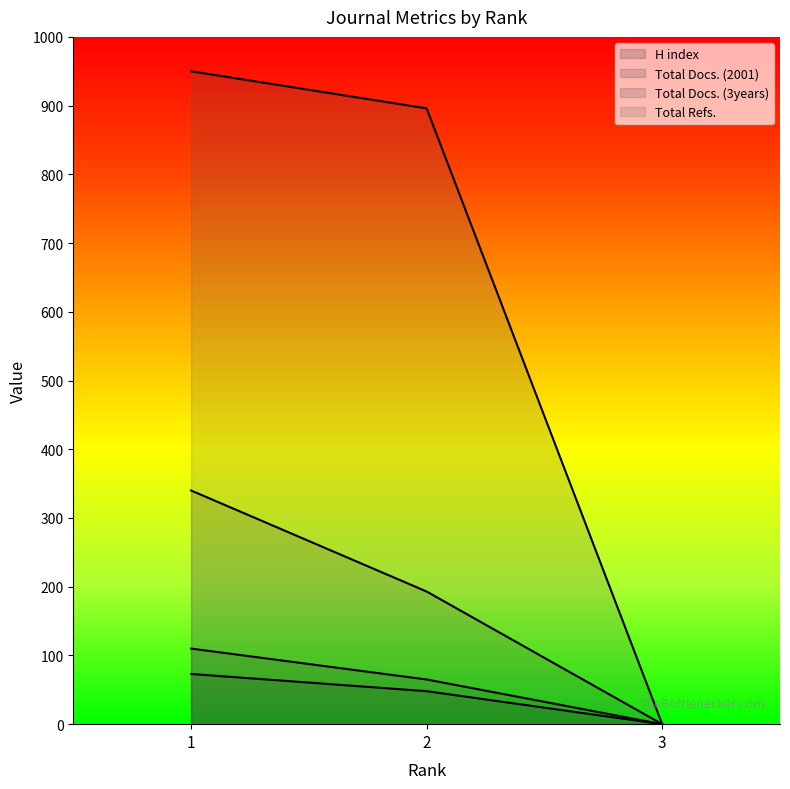

What is the difference between the maximum and minimum values in the H index series?

73